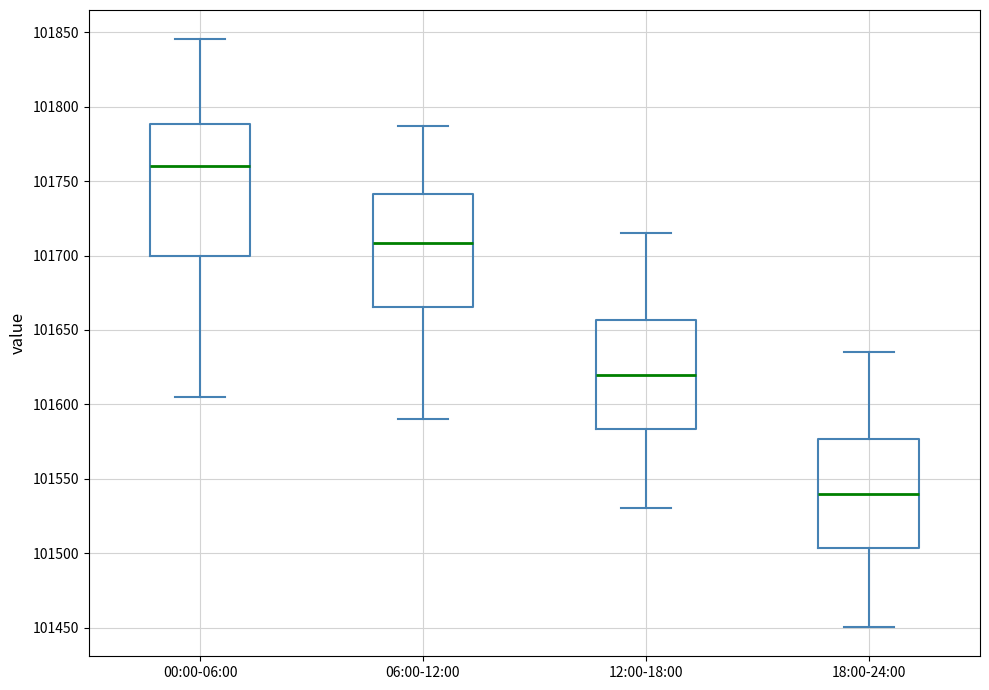

Reading left to right, transcribe this box plot: for each box, give where its median line is, the range the box spans, and where its two whiskers end, as read against the y-axis. The values are not printed on the chart, so give them approximately, as read against the axis.

00:00-06:00: median 101760, box 101700 to 101790, whiskers 101605 to 101845
06:00-12:00: median 101710, box 101665 to 101740, whiskers 101590 to 101785
12:00-18:00: median 101620, box 101585 to 101655, whiskers 101530 to 101715
18:00-24:00: median 101540, box 101505 to 101575, whiskers 101450 to 101635